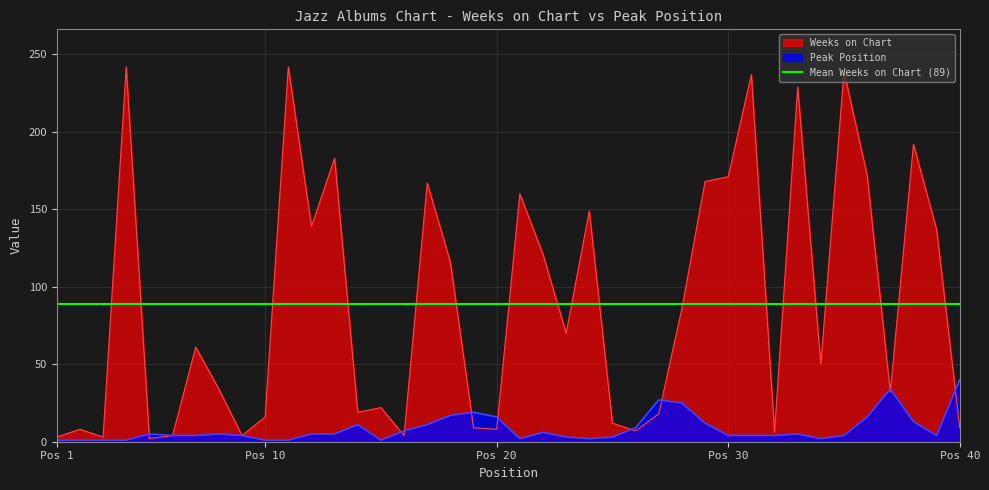

Which has a higher value, 4 or 18?

4